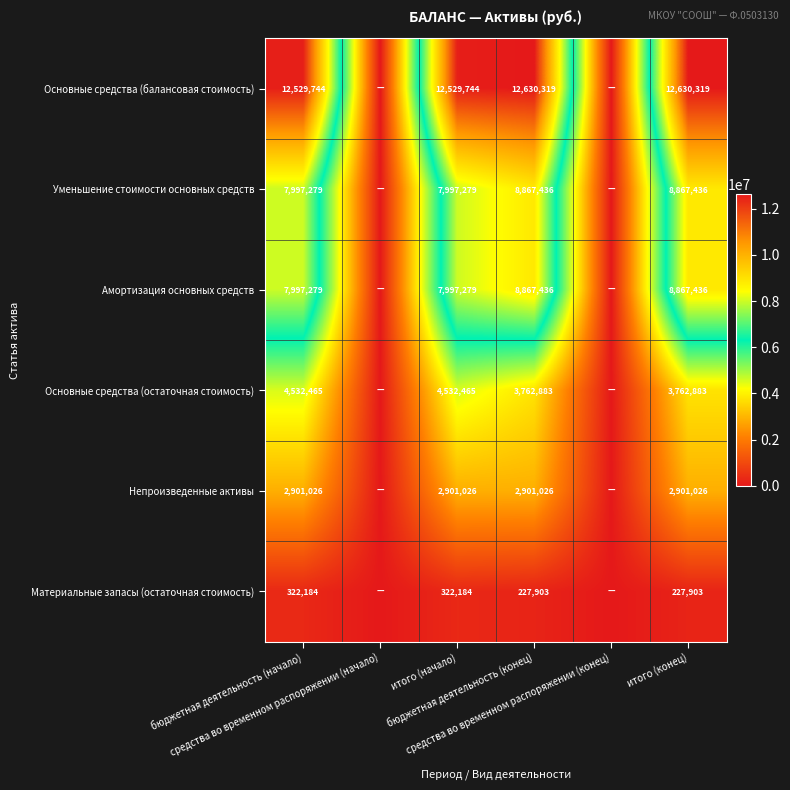

Which series has the largest total across all categories?

Основные средства (балансовая стоимость)